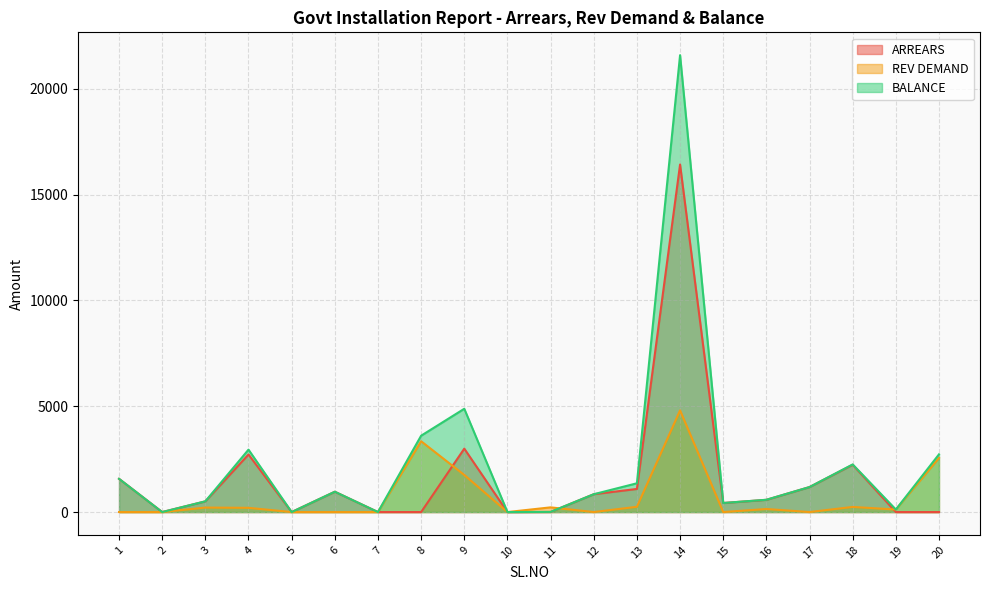

How many times do ARREARS and REV DEMAND cross each other?

3